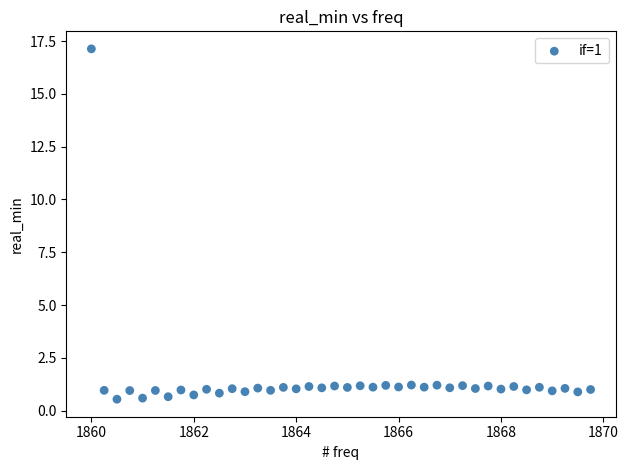

What is the range of Y values (max minus min)?

16.6